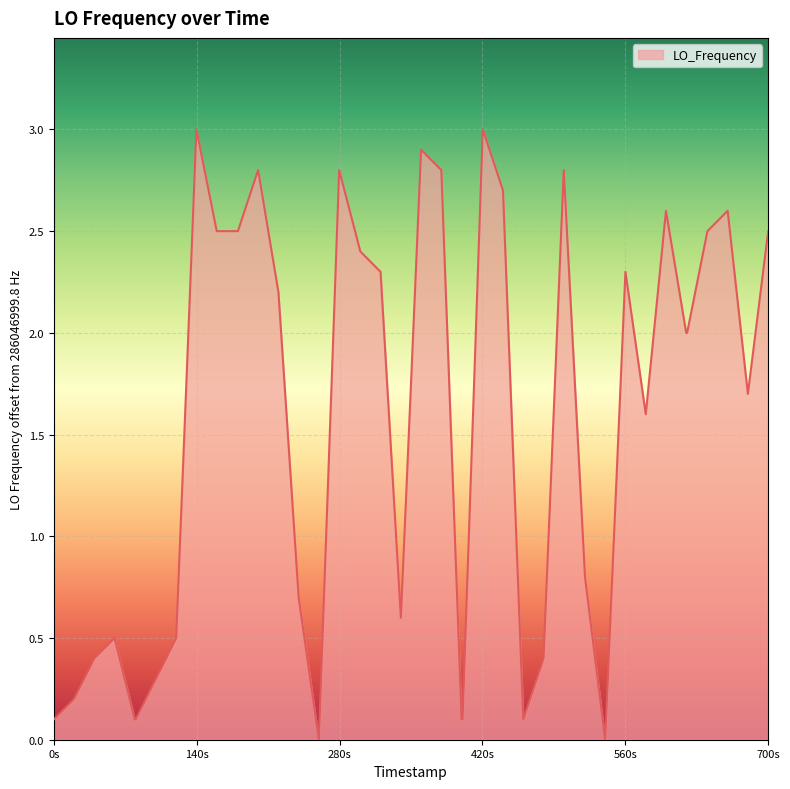

What is the maximum value shown in the chart?

3.0